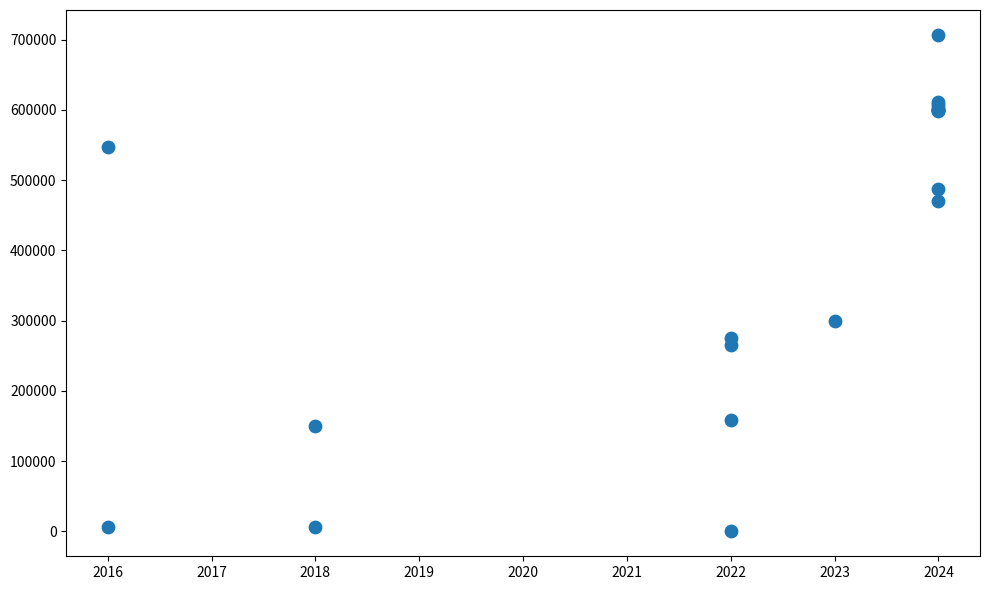

What Y value in the scatter plot is closest to 353348?

298790.0